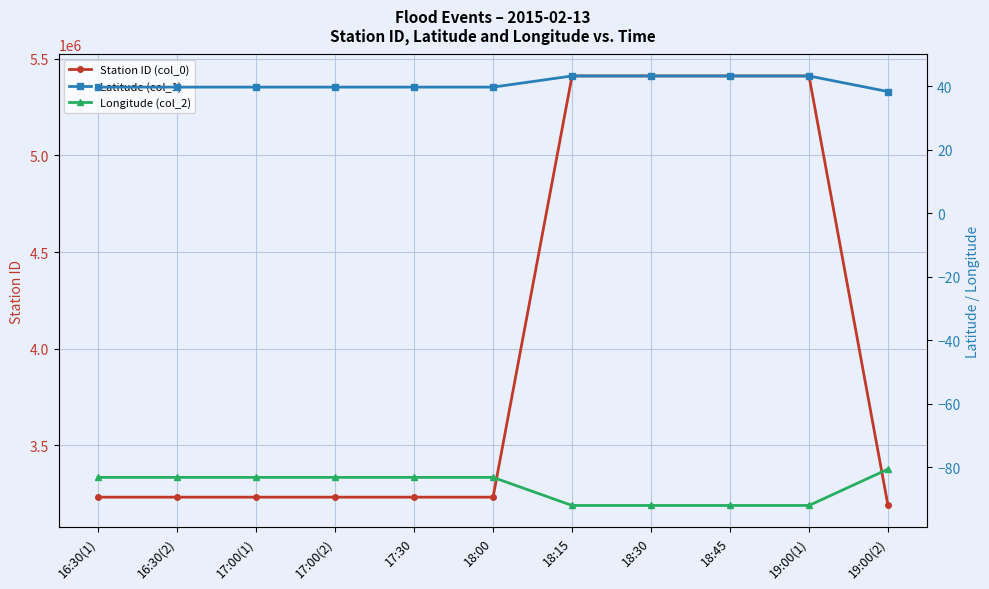

At 16:30(2), list the series in order from smallest to largest.

Longitude (col_2), Latitude (col_1), Station ID (col_0)